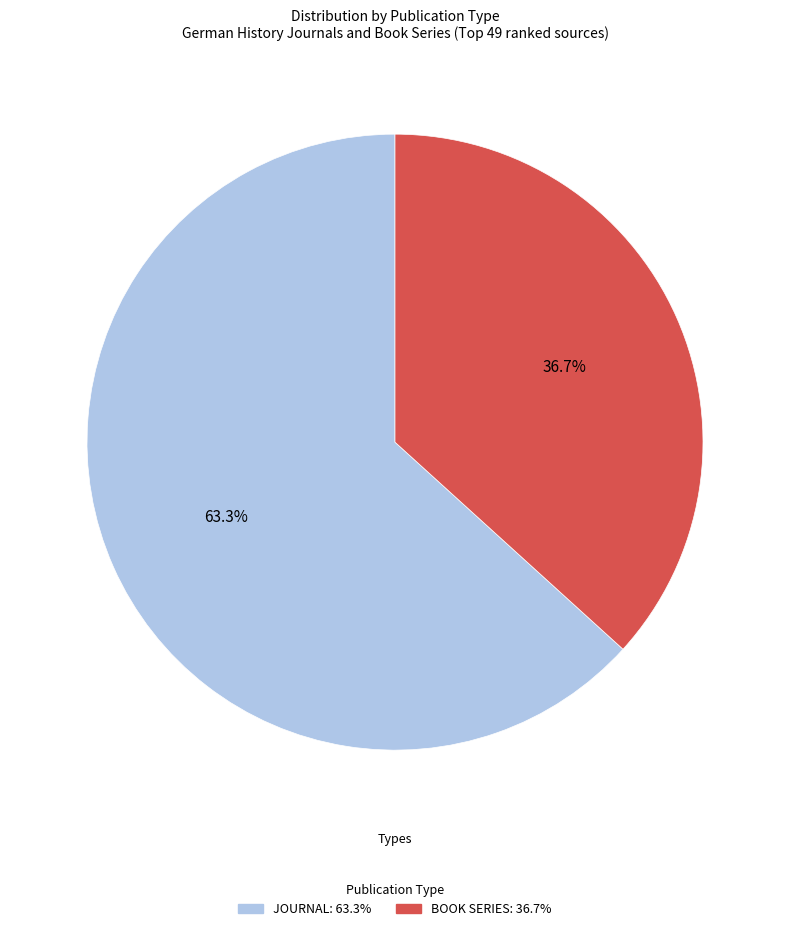

Which category has the smallest portion of the pie?

book series